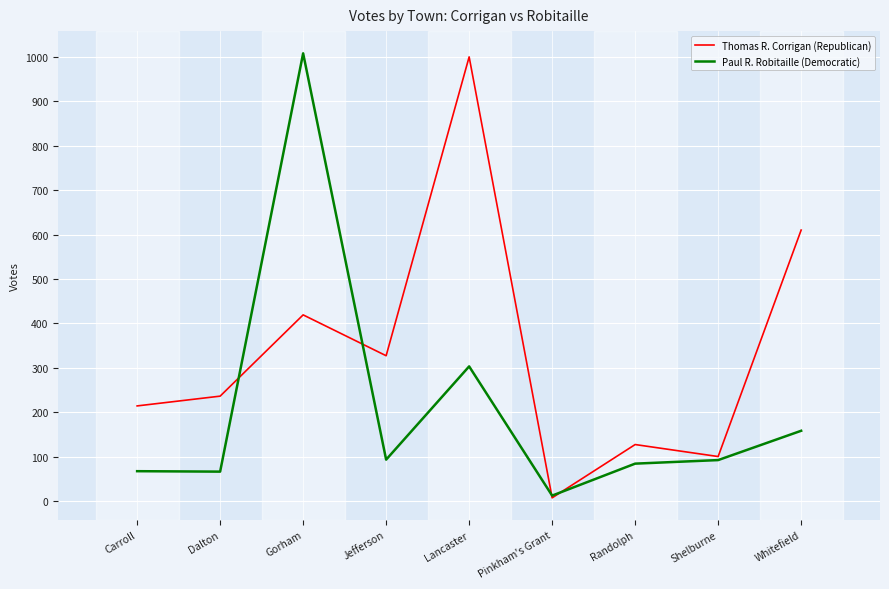

What position from the left is Whitefield?

9